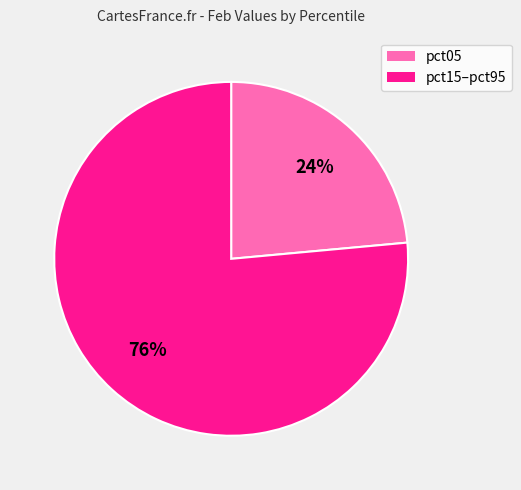

Is there a majority slice in this chart?

Yes